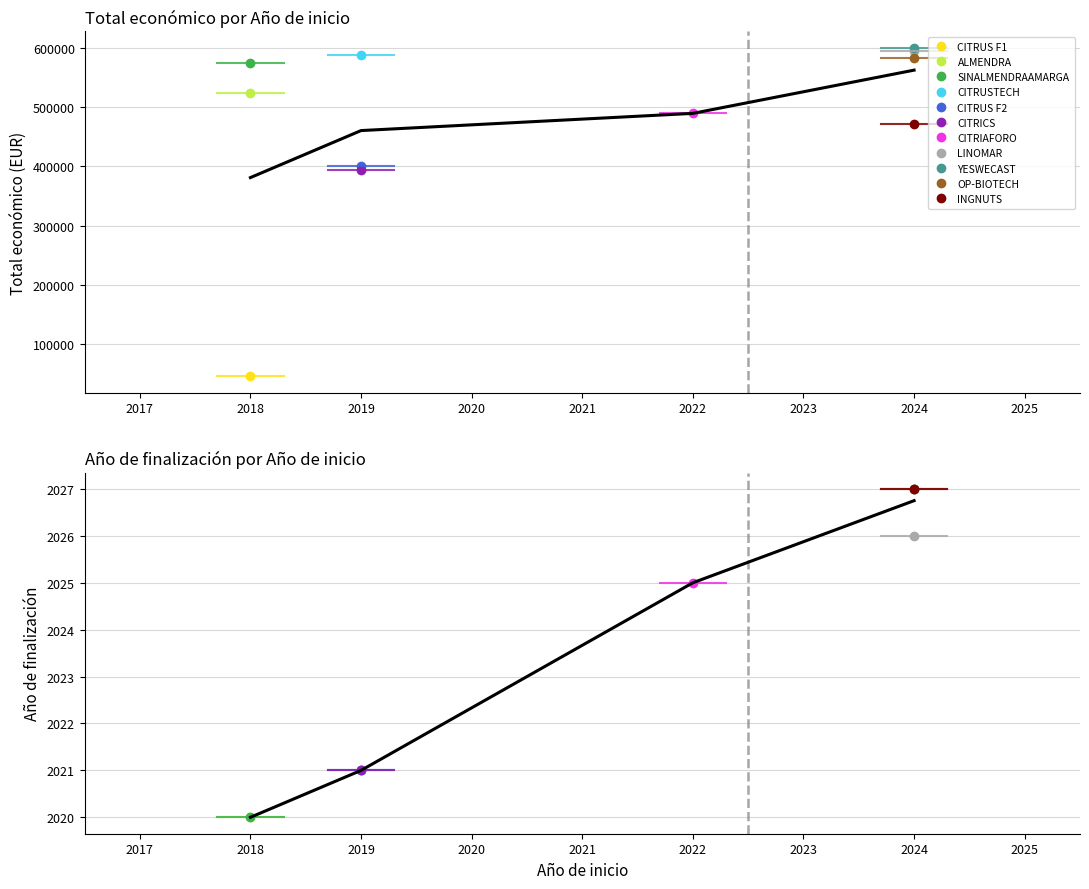

Where does the Año de finalización series first go above 2021?

2022